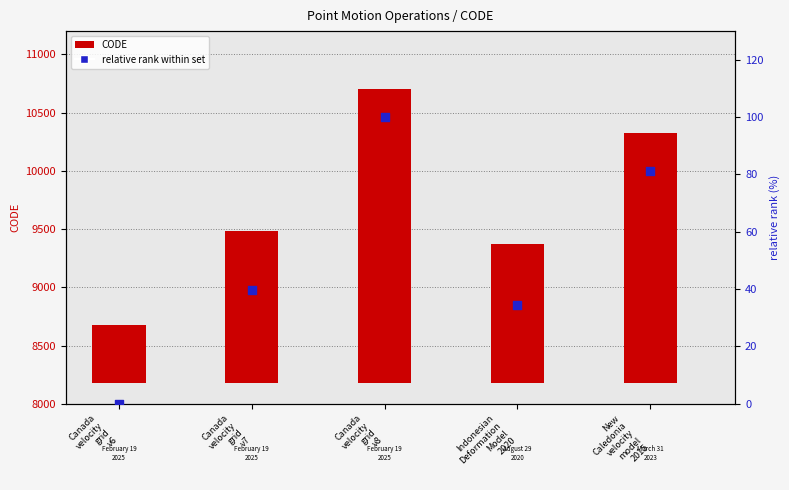

Which series has the widest spread of Y values?

CODE